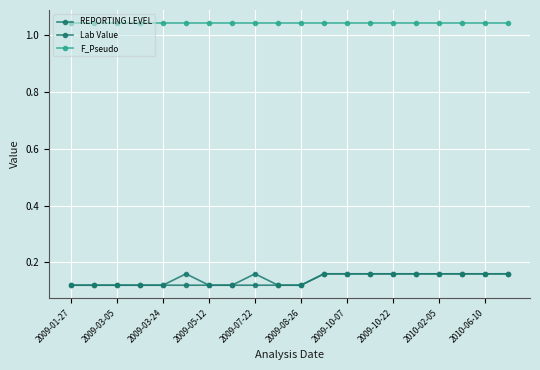

How many lines are shown in the chart?

3